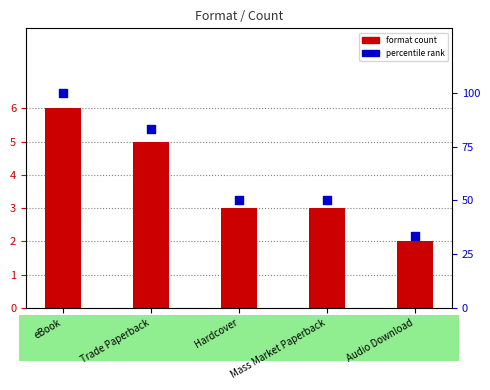

Which series has the largest Y range (max minus min)?

percentile rank